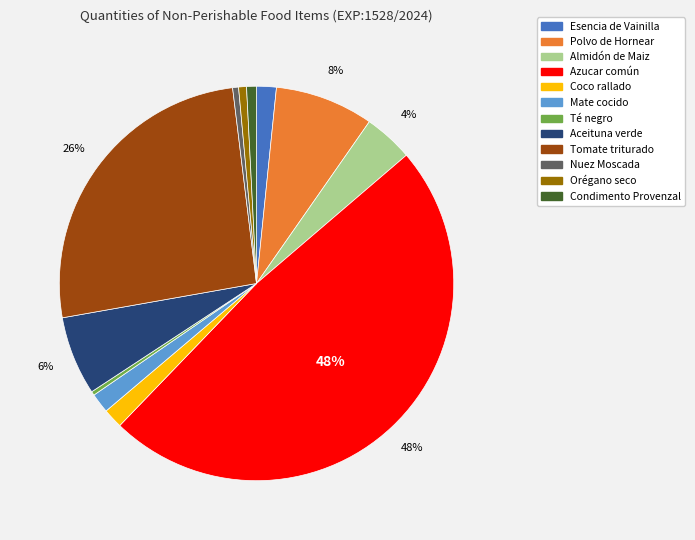

What is the largest slice in the pie chart?

Azucar común